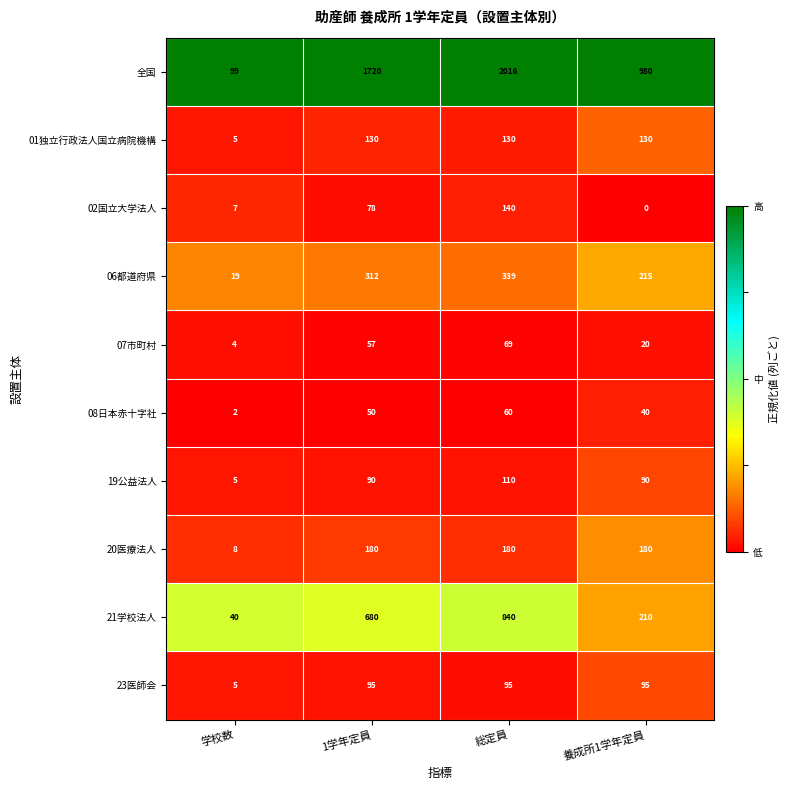

What is the spread (max minus min) of values at 1学年定員?

1670